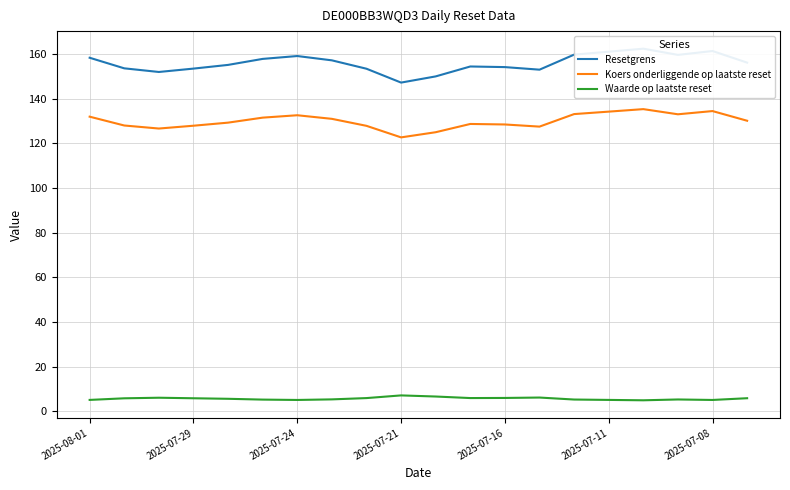

True or false: Koers onderliggende op laatste reset and Waarde op laatste reset intersect in this chart.

False